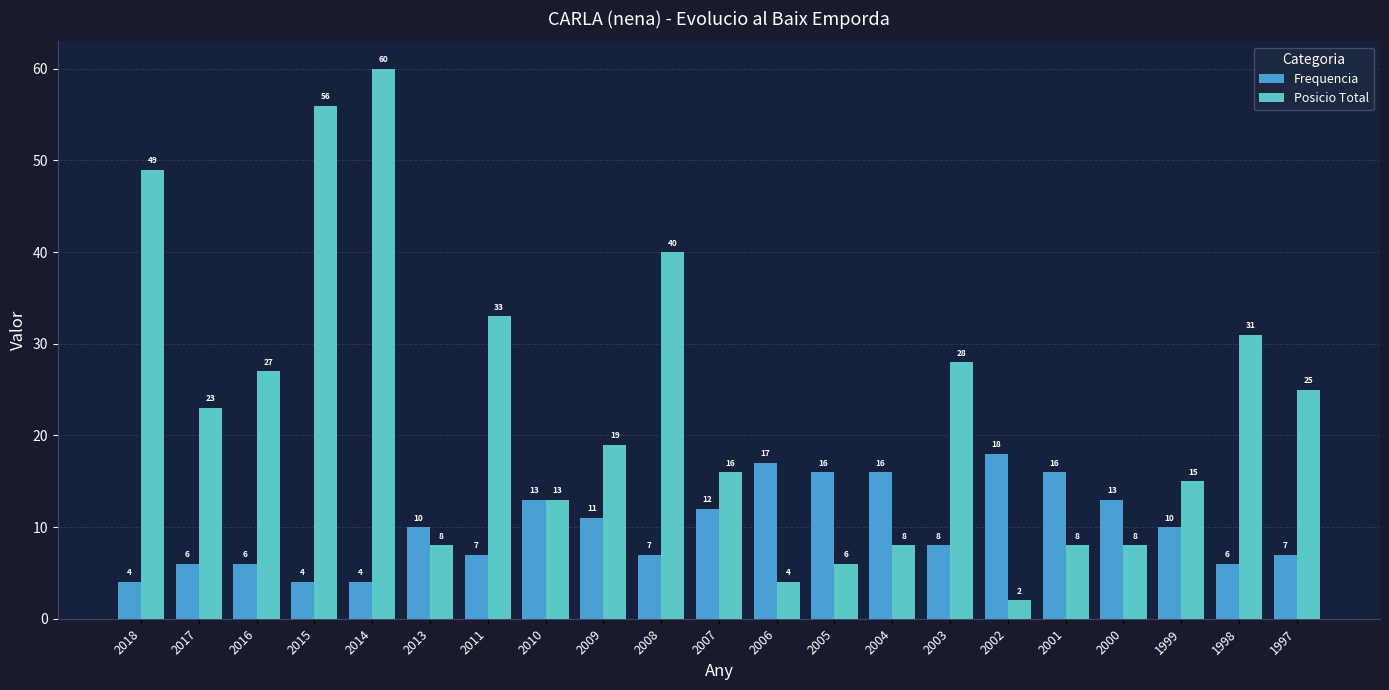

What is the difference between the second highest and second lowest values in the Posicio Total series?

52